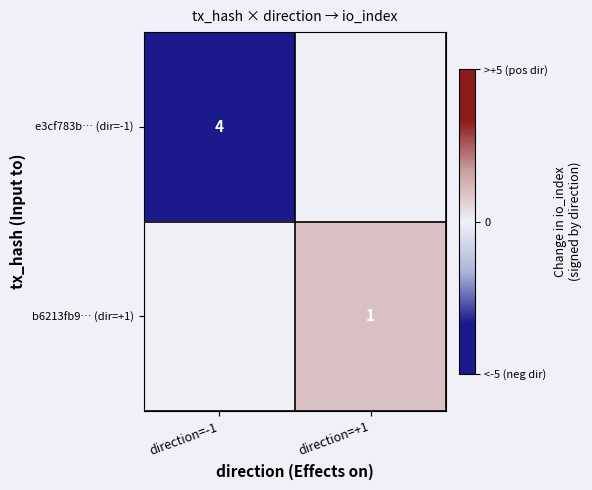

At which category is the sum across all series the highest?

direction=+1